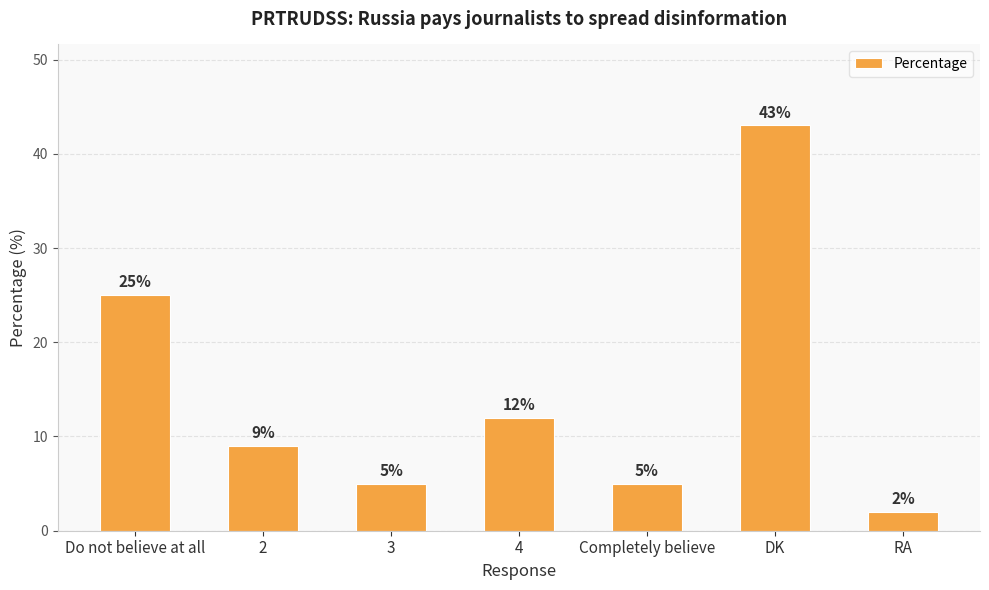

What is the sum of the values at 2 and Completely believe?

14